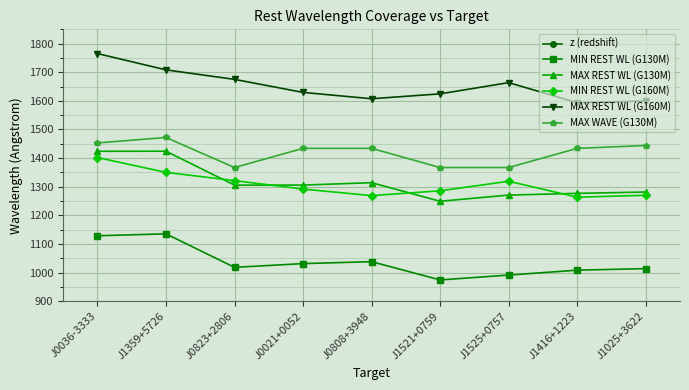

At which category does MAX WAVE (G130M) reach its first local valley?

J0823+2806